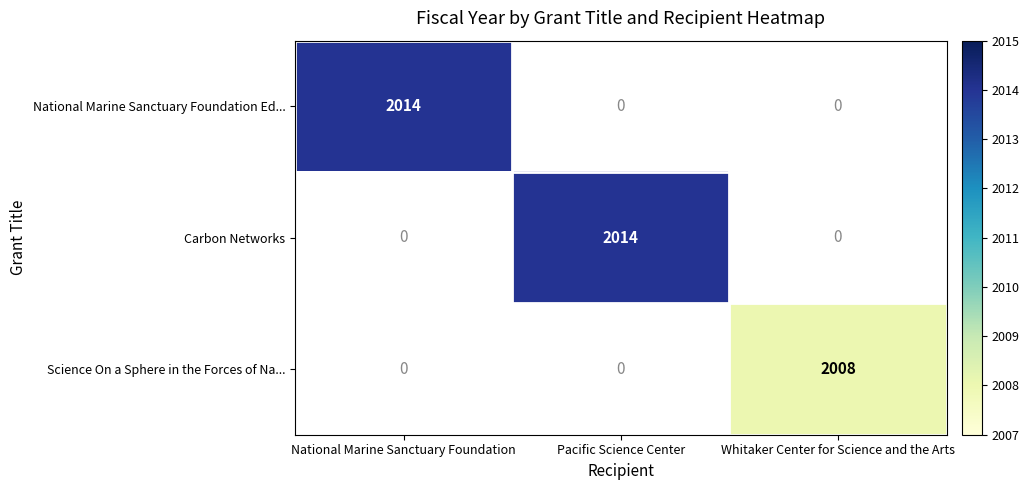

How many series are shown in this chart?

3